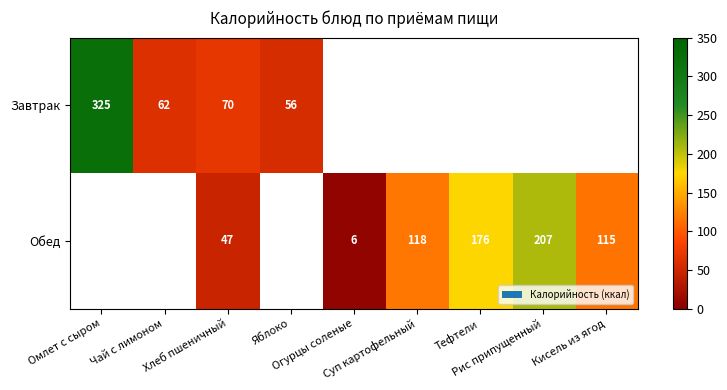

Which series changed the most between Хлеб пшеничный and Тефтели?

Обед